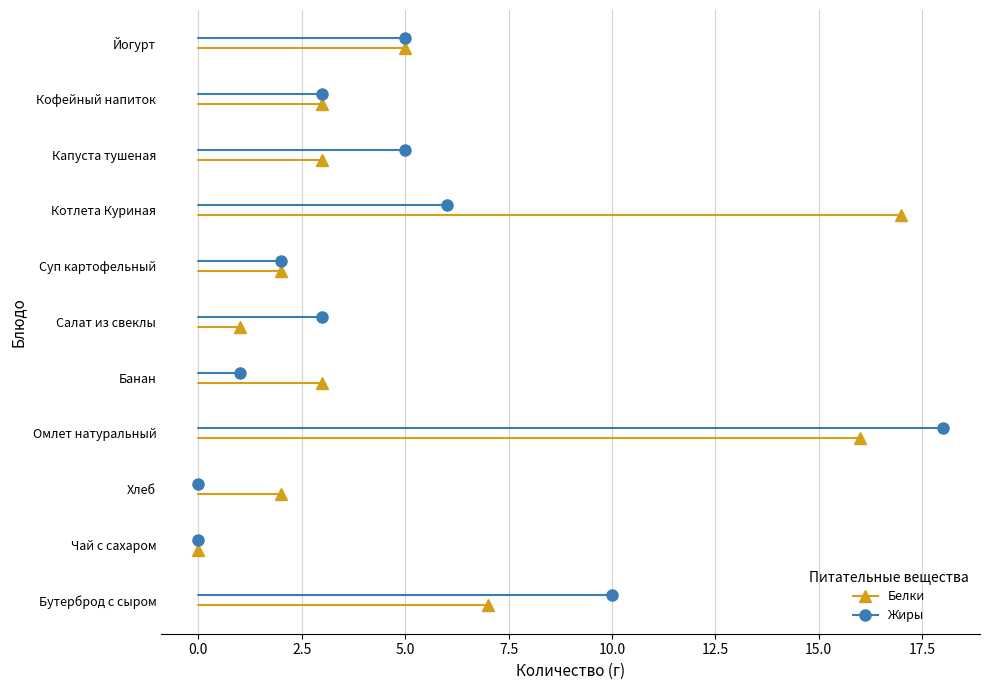

Which has a higher value, Бутерброд с сыром or Банан?

Бутерброд с сыром